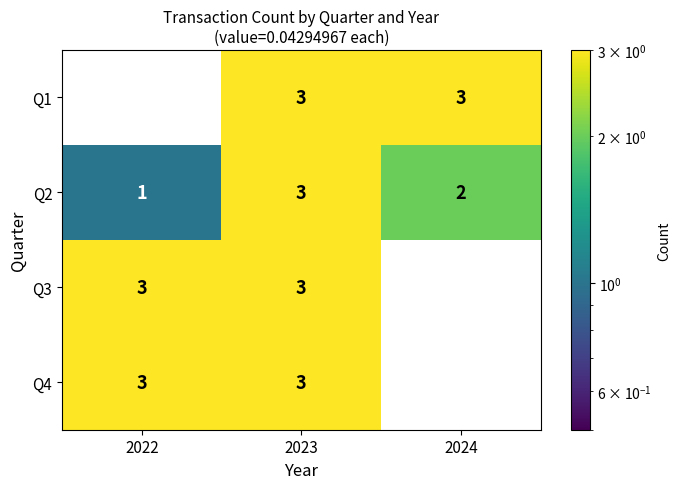

What value does the Q4 series have at 2022?

3